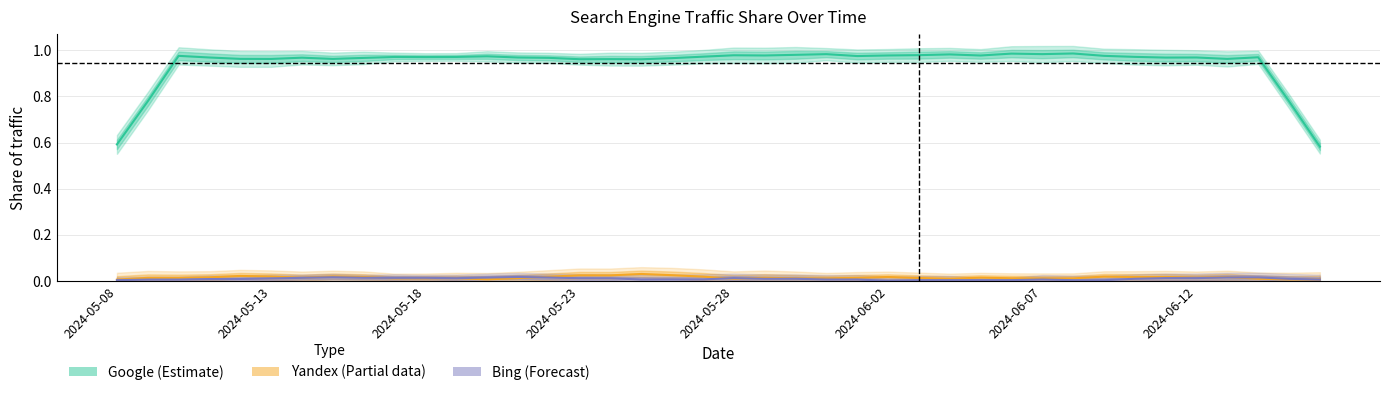

What is the sum of all Bing (Forecast) values?

0.3